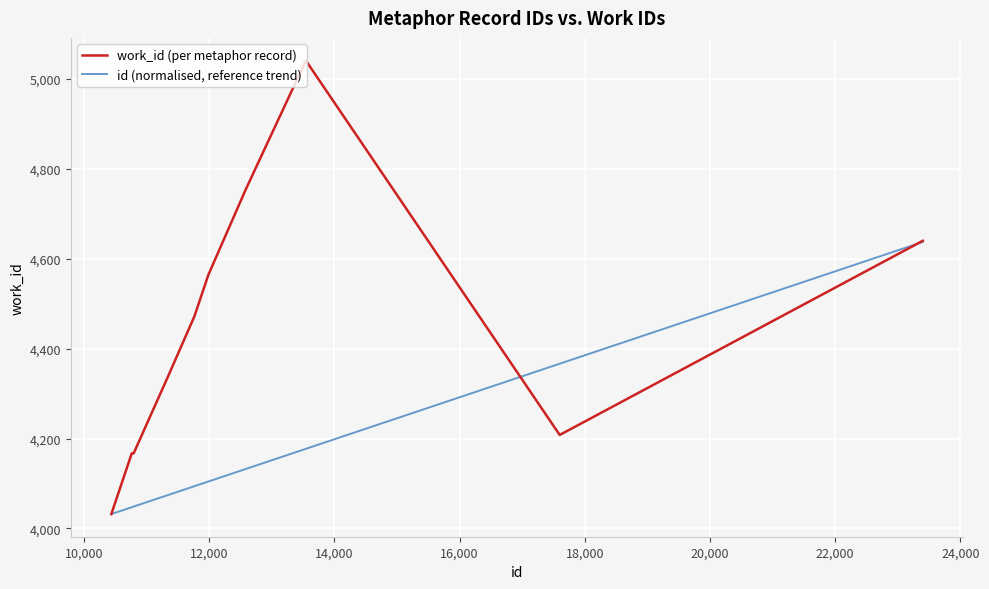

True or false: work_id (per metaphor record) has more than 0 interior local peaks.

True